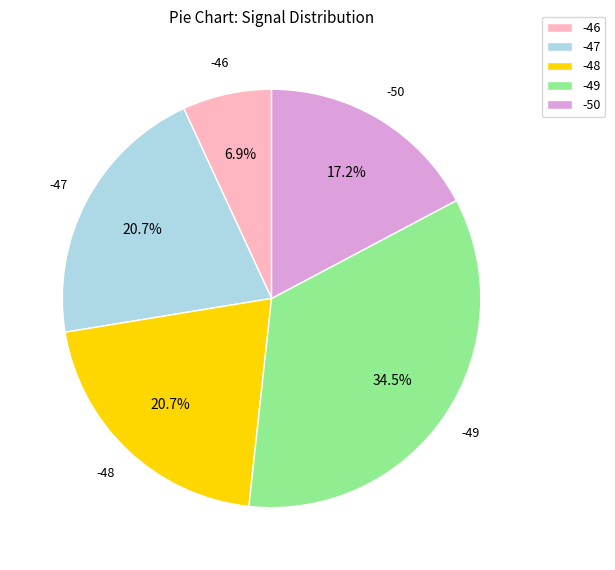

Is the sum of -46 and -50 greater than half?

No